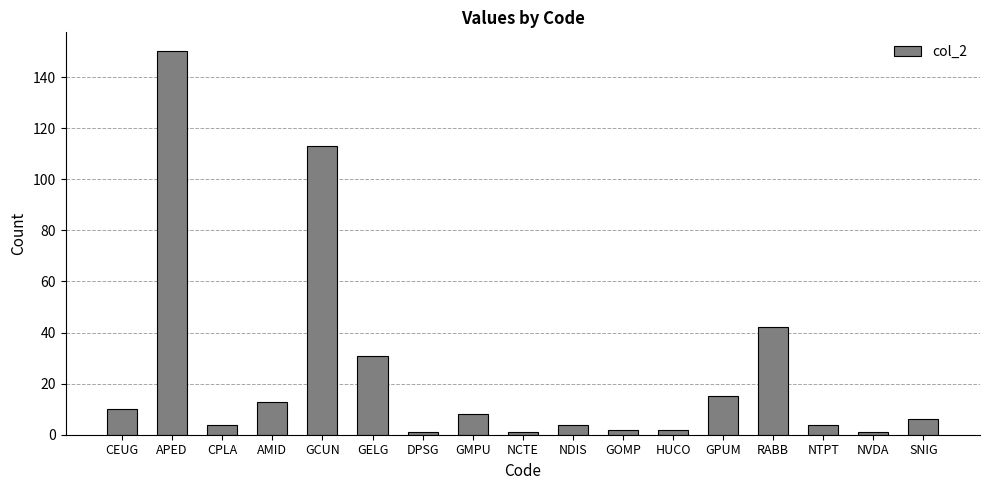

What is the label of the 10th bar from the right?

GMPU